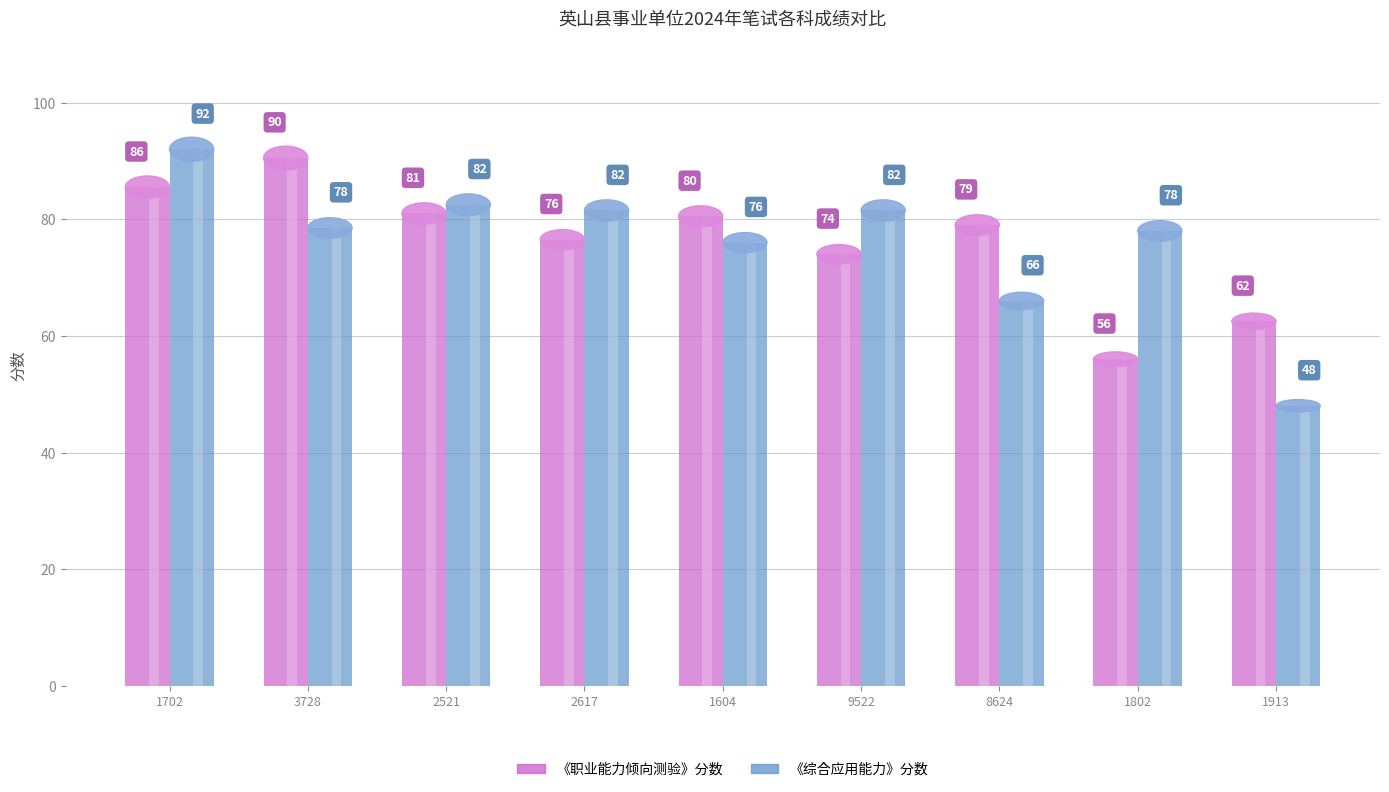

What position from the left is 1142210211604?

5